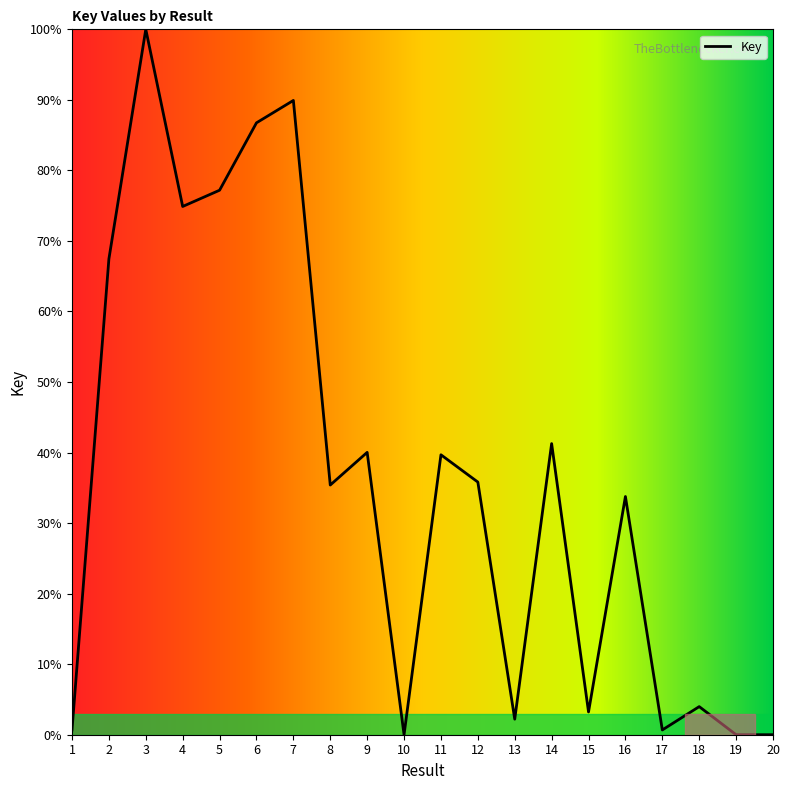

At which category does the data reach its first local valley?

4